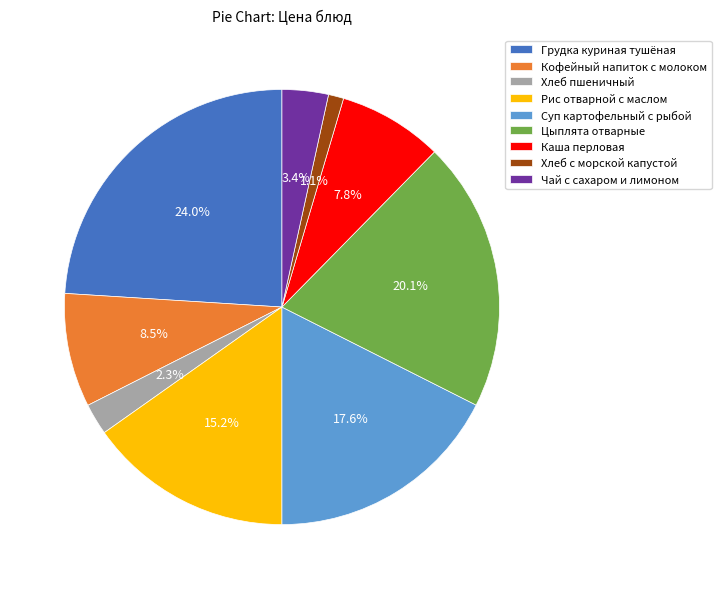

Which category has the biggest portion of the pie?

Грудка куриная тушёная